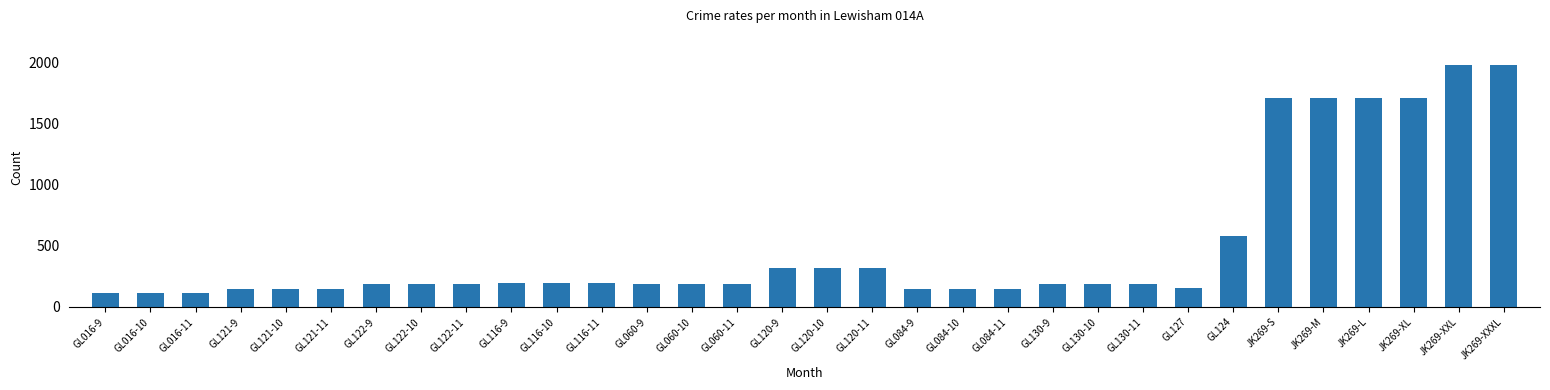

What is the smallest value displayed?

112.5